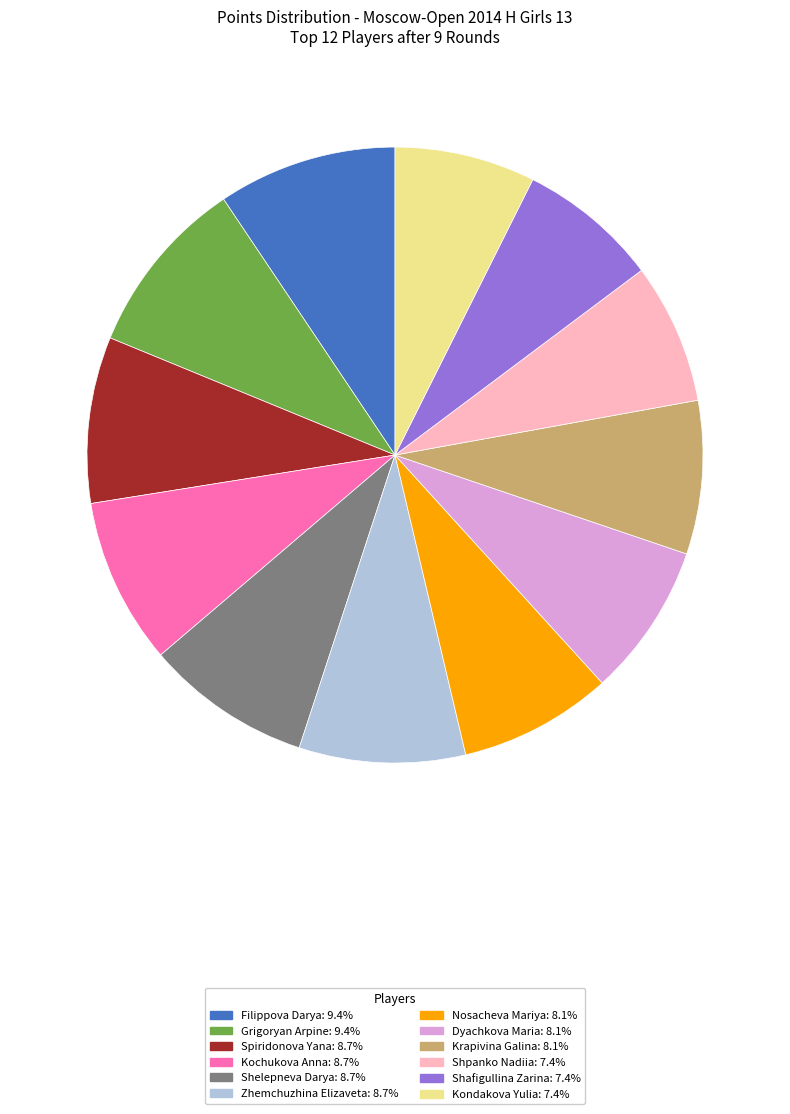

Does Filippova Darya account for over 50% of the chart?

No